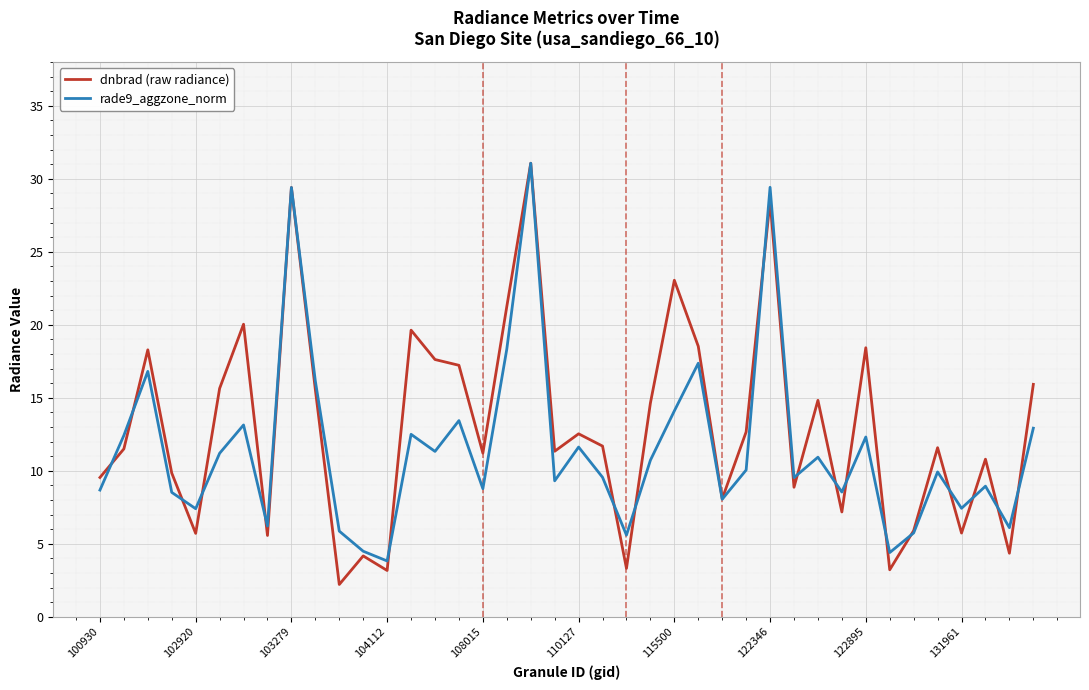

What is the difference between the second highest and minimum values in the dnbrad (raw radiance) series?

27.2